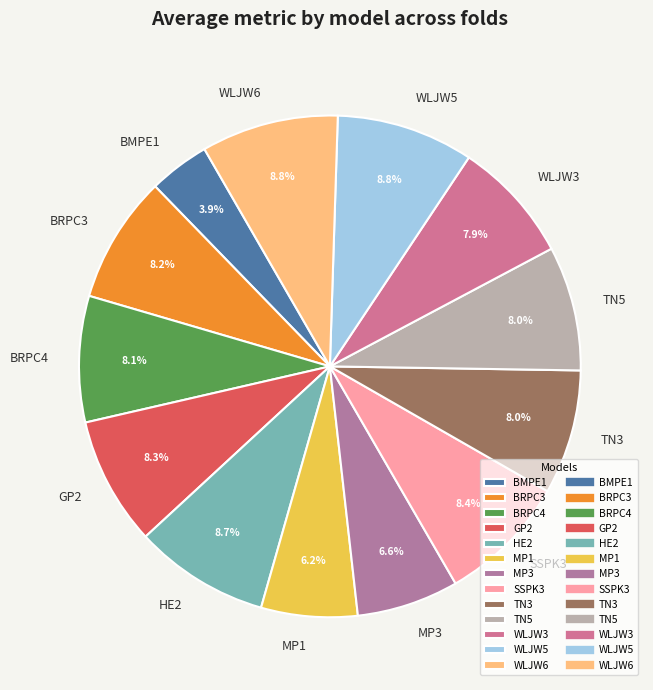

How many segments does this pie chart have?

13